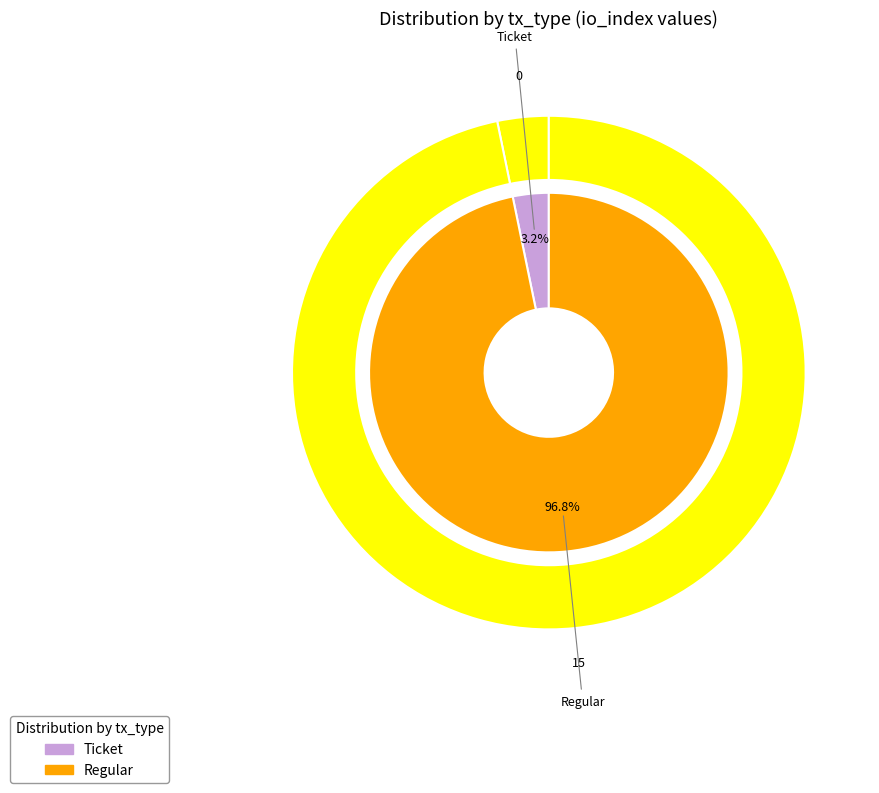

Which category has the smallest portion of the pie?

Ticket